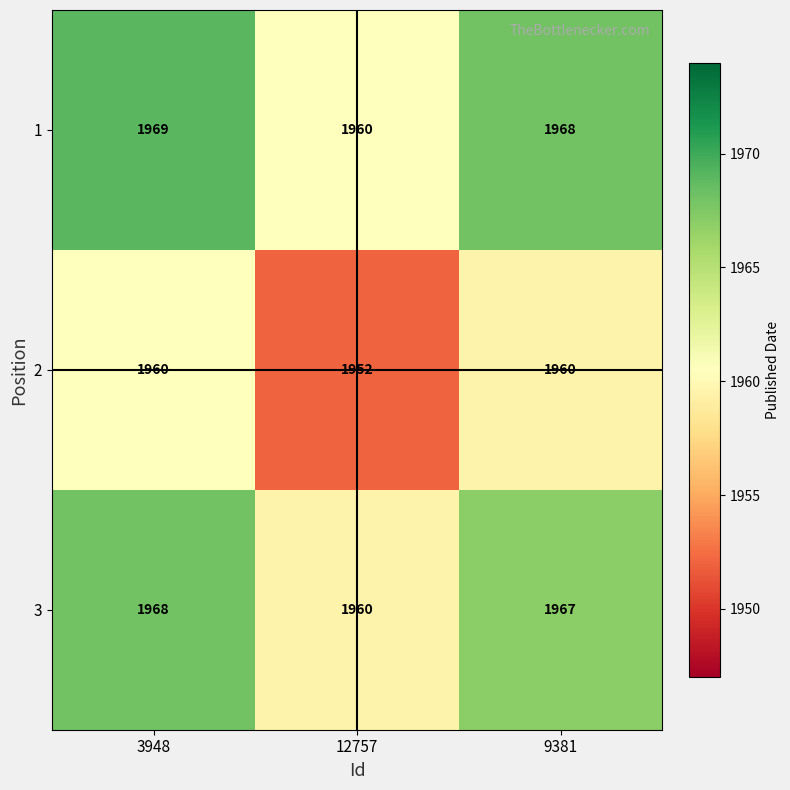

What is the difference between the 3 values at 12757 and 9381?

7